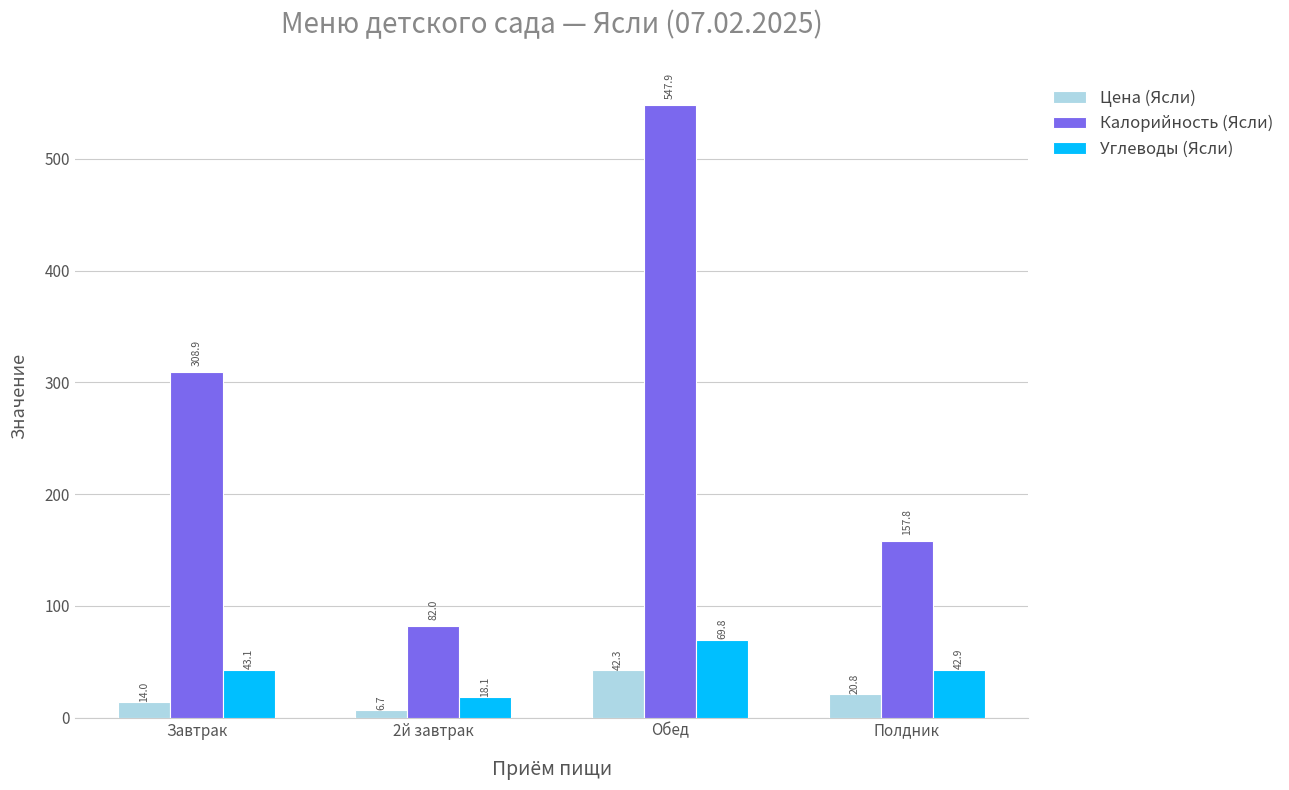

Are the bars grouped side by side (vs. stacked)?

Yes